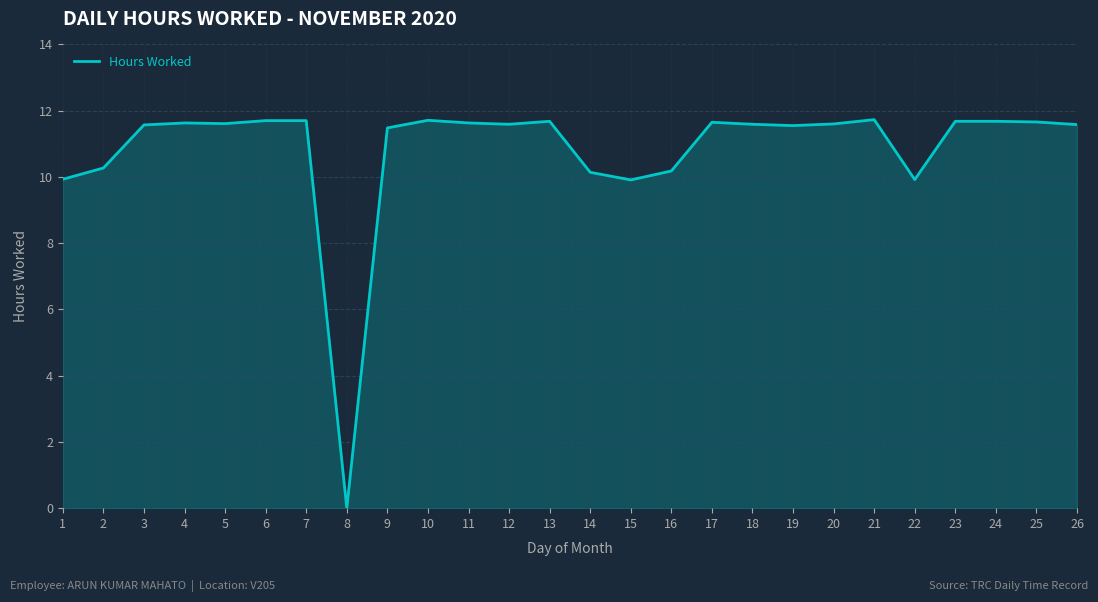

What is the maximum value shown in the chart?

11.7